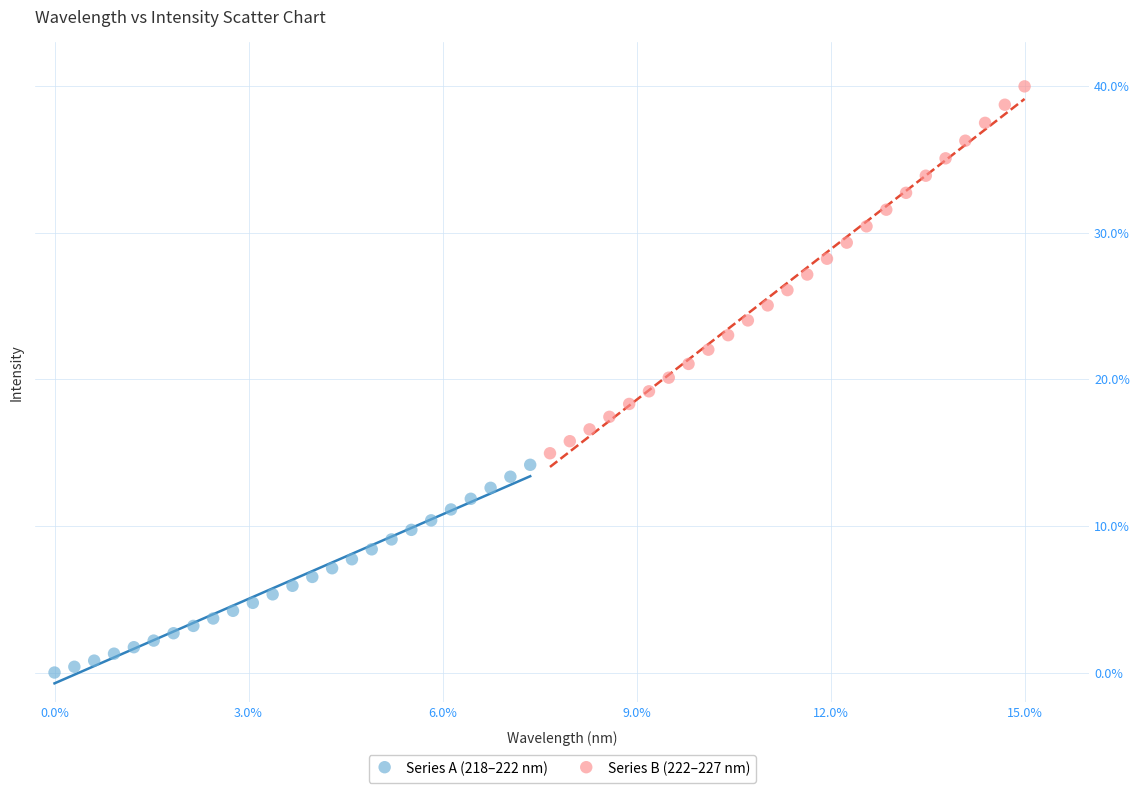

Which series has the widest spread of Y values?

Series B (222–227 nm)